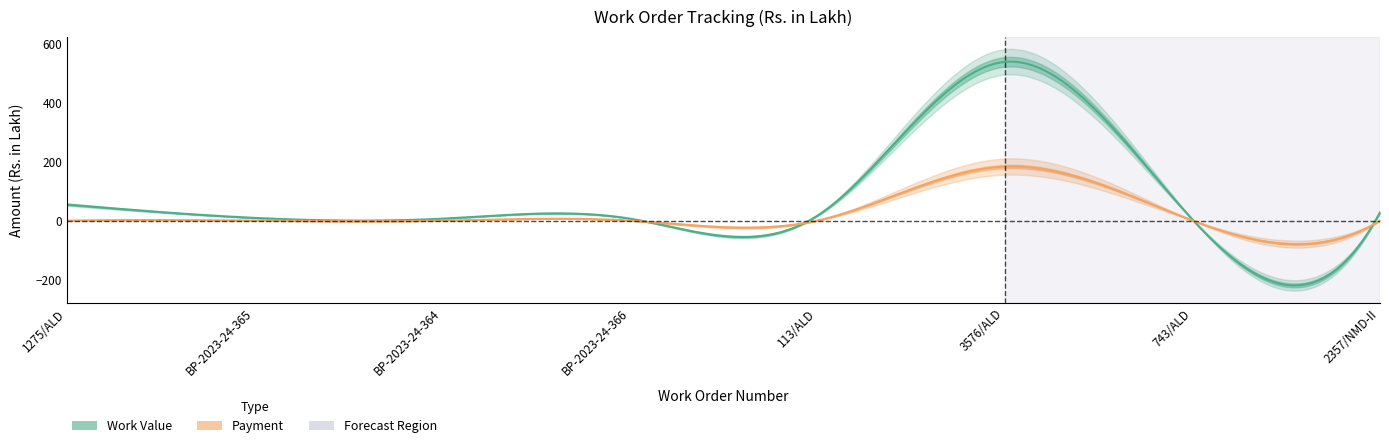

Reading right to left, what are all the values shown in this chart?

Work Value: 2357/NMD-II=28.0	743/ALD=4.0	3576/ALD=539.7	113/ALD=16.5	BP-2023-24-366=6.9	BP-2023-24-364=6.7	BP-2023-24-365=9.3	1275/ALD=54.7
Payment: 2357/NMD-II=0.0	743/ALD=0.5	3576/ALD=183.7	113/ALD=0.0	BP-2023-24-366=0.0	BP-2023-24-364=0.0	BP-2023-24-365=0.0	1275/ALD=0.0